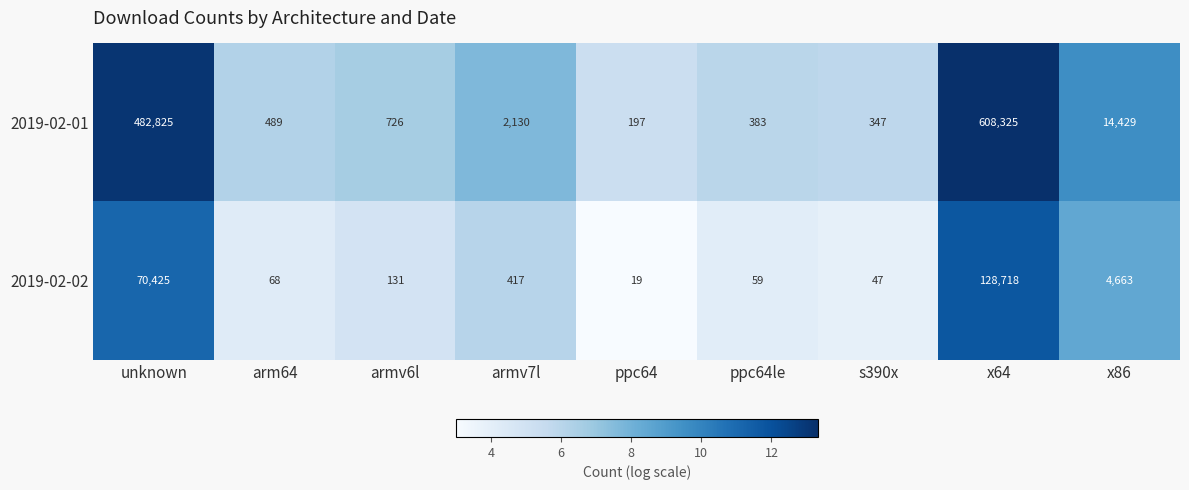

What is the sum of all 2019-02-01 values?

1109851